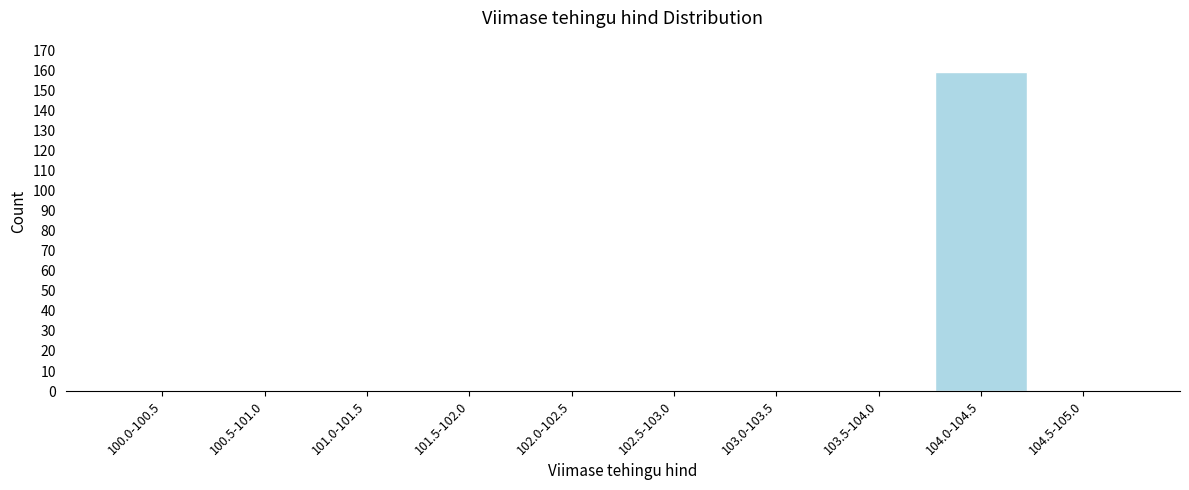

Reading left to right, what are all the values shown in this chart?

100.0-100.5=0	100.5-101.0=0	101.0-101.5=0	101.5-102.0=0	102.0-102.5=0	102.5-103.0=0	103.0-103.5=0	103.5-104.0=0	104.0-104.5=159	104.5-105.0=0